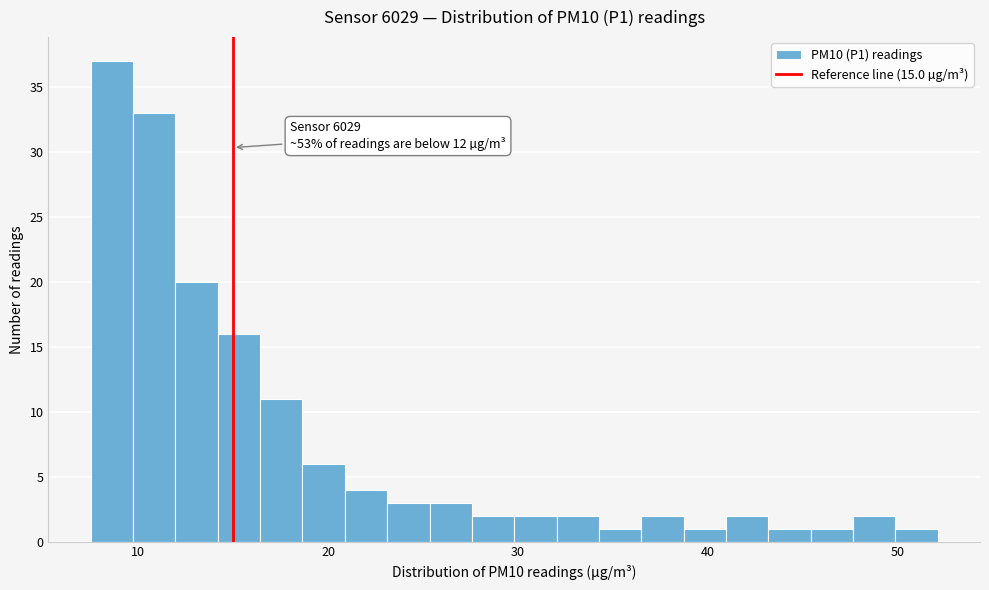

Read against the x-axis, roughly where is the centre of the tallest bar?

9